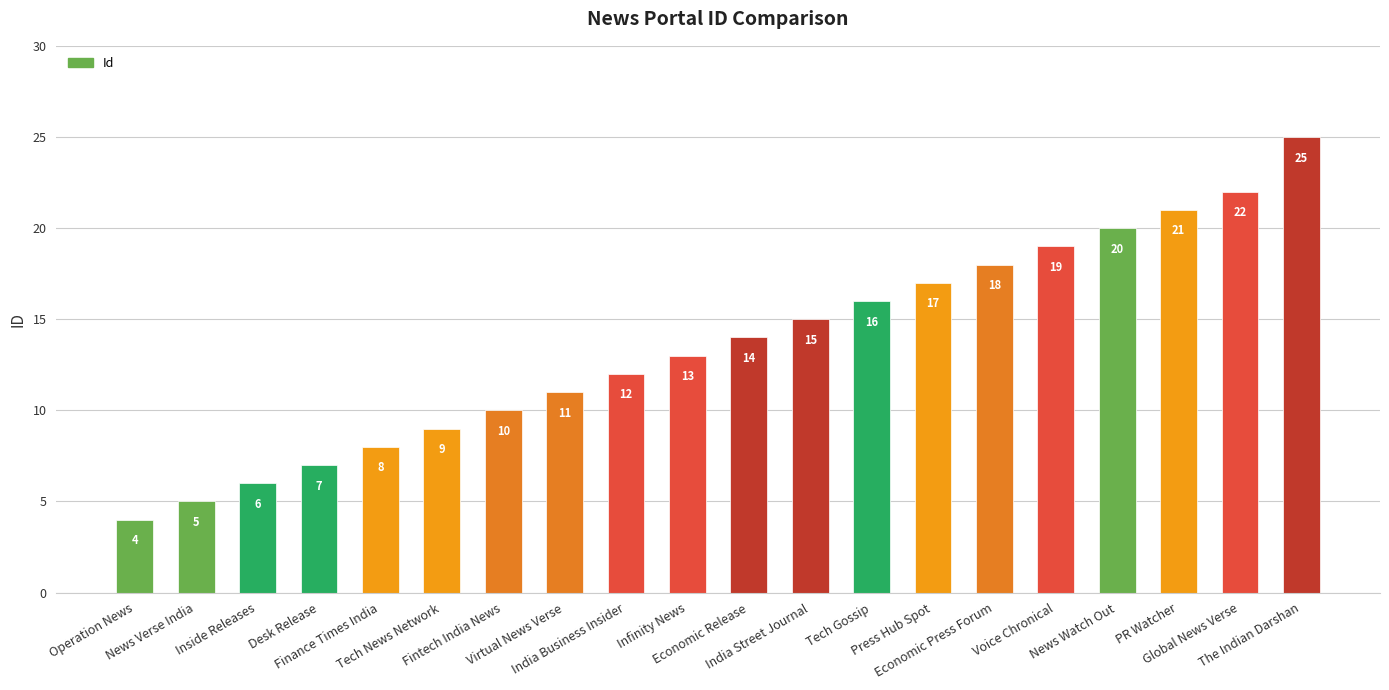

What is the maximum value shown in the chart?

25